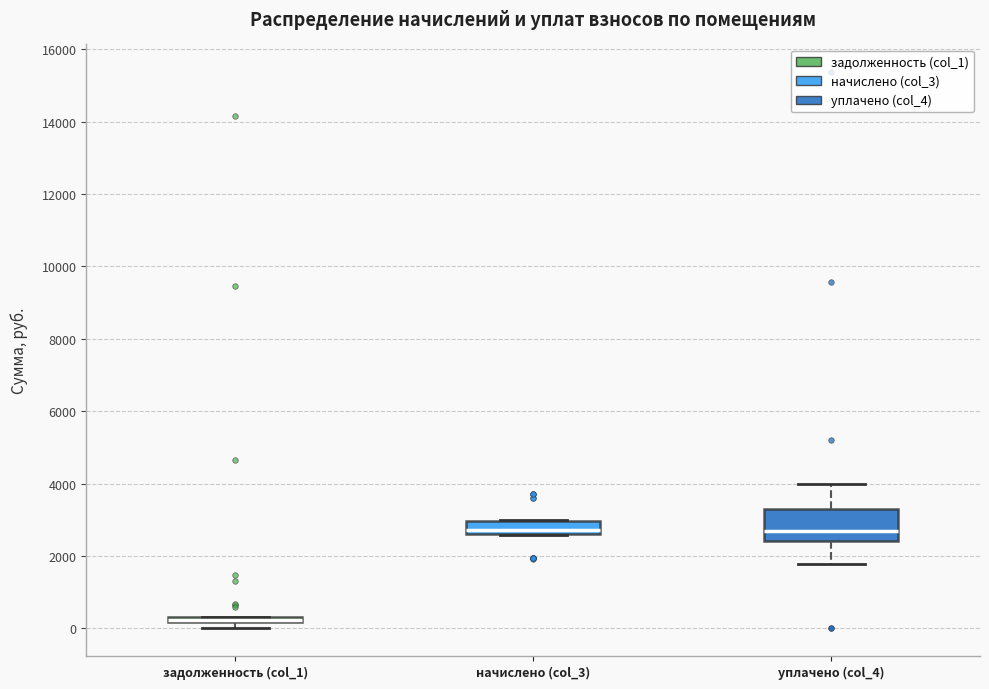

Which box is the tallest, from its lower edge to its upper edge?

уплачено (col_4)